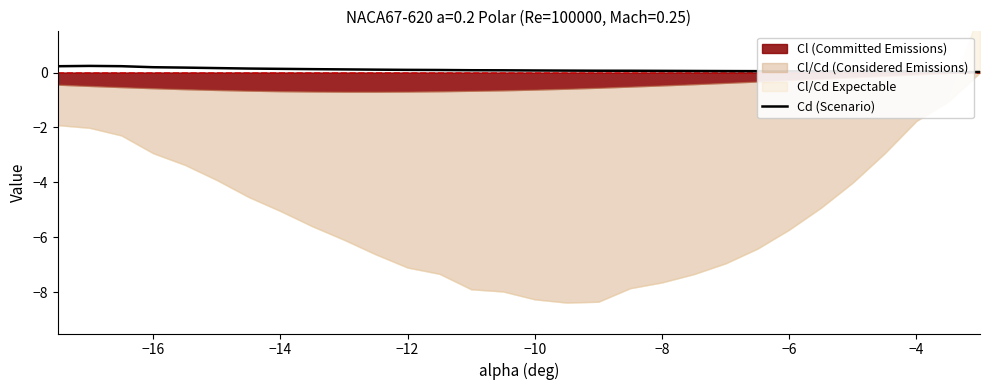

The Cd (Scenario) series shows 0.2 at −16. True or false?

True